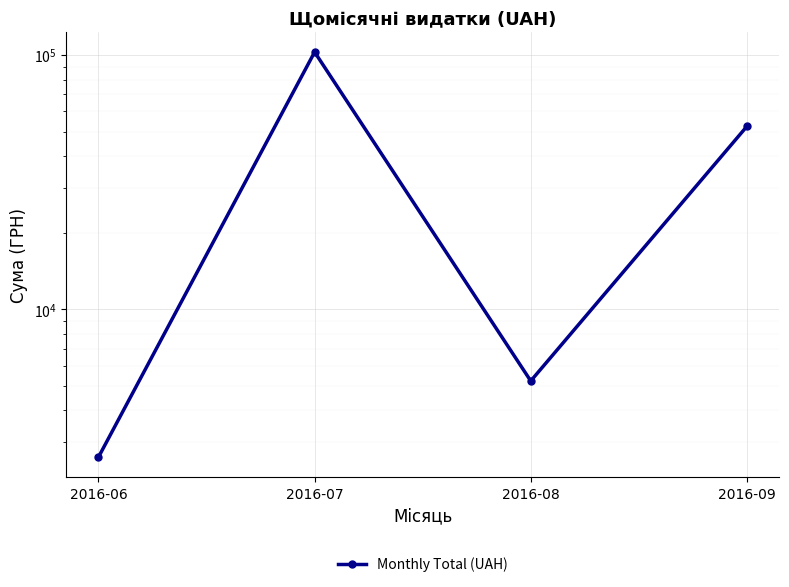

Reading left to right, transcribe all the data shown in this chart.

2621.0	102797.6	5224.7	52432.1